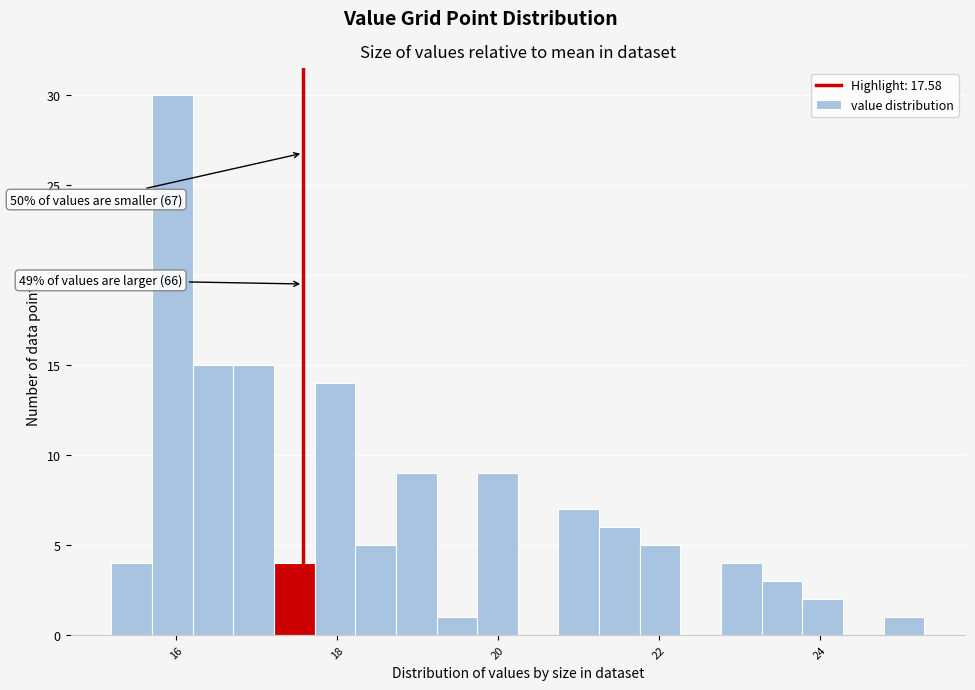

Read against the x-axis, roughly where is the centre of the tallest bar?

16.0